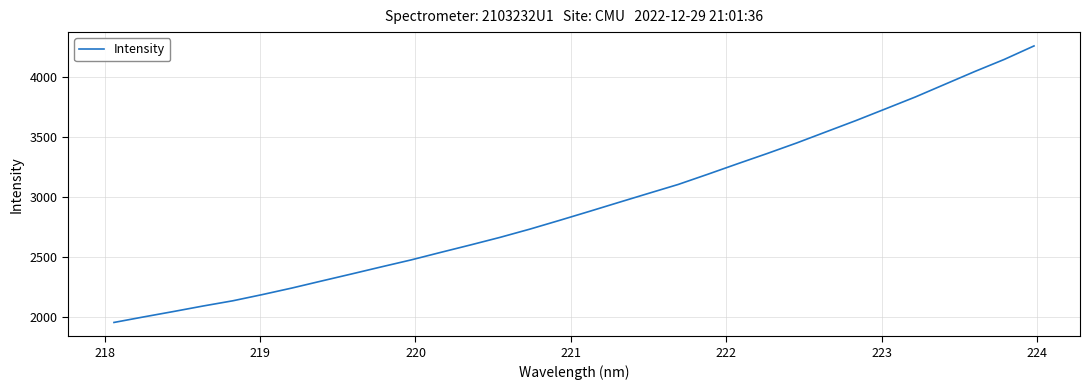

What is the greatest value displayed?

4254.6